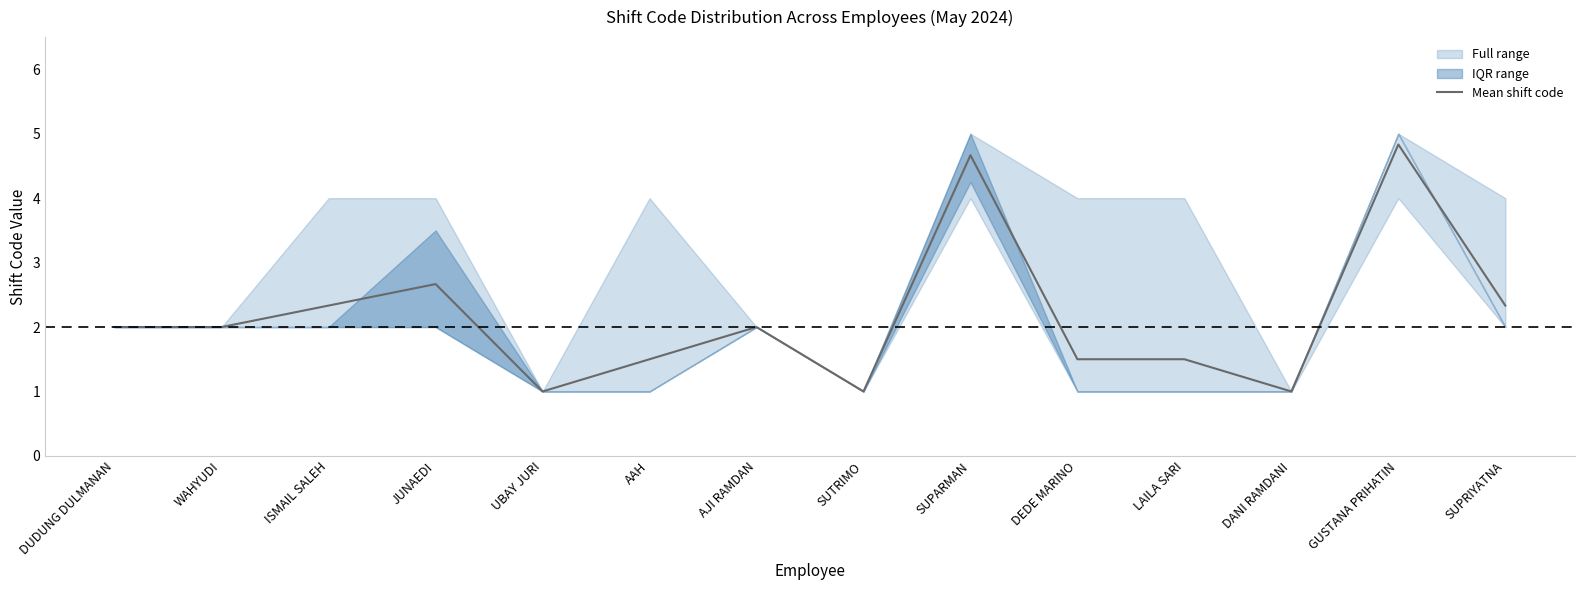

What is the difference between the maximum and minimum values?

3.8